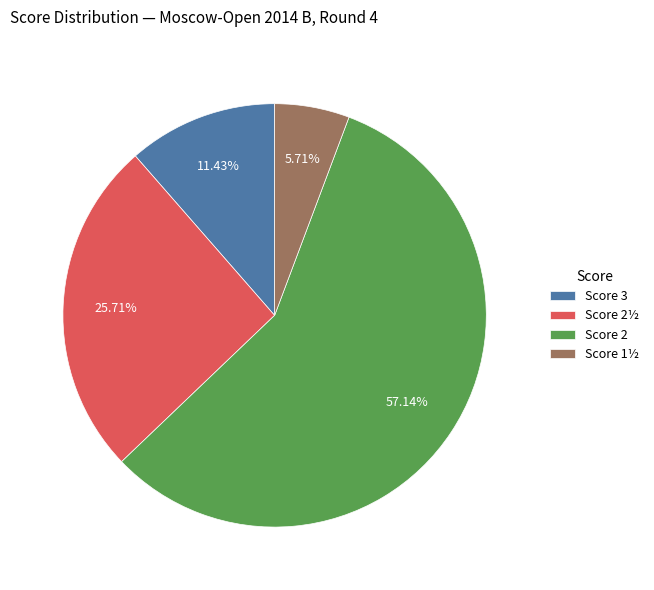

Which has a higher value, Score 2 or Score 1½?

Score 2